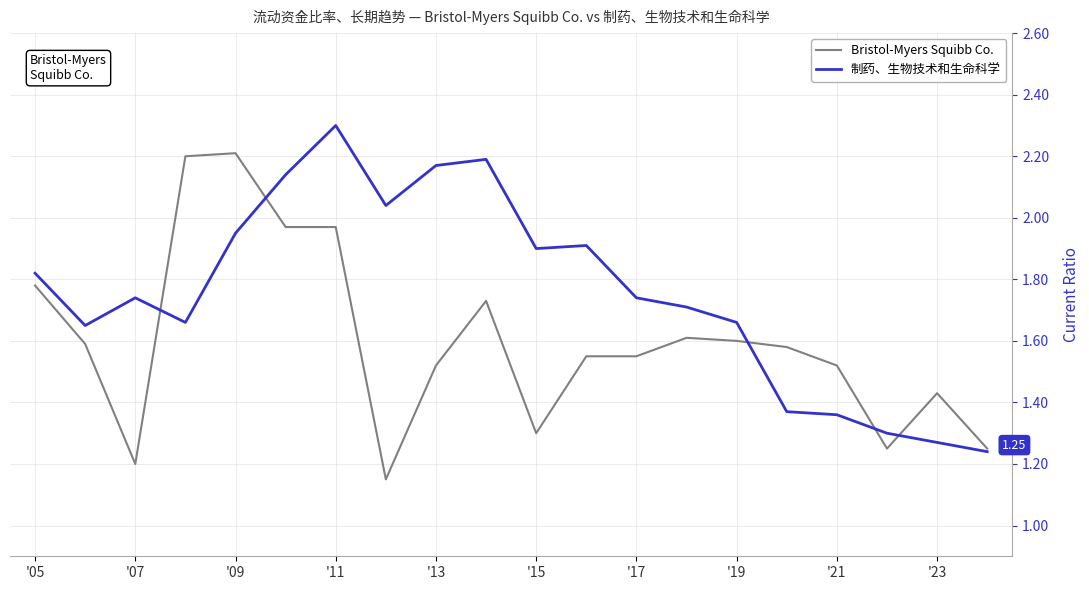

Which series has the largest total across all categories?

制药、生物技术和生命科学